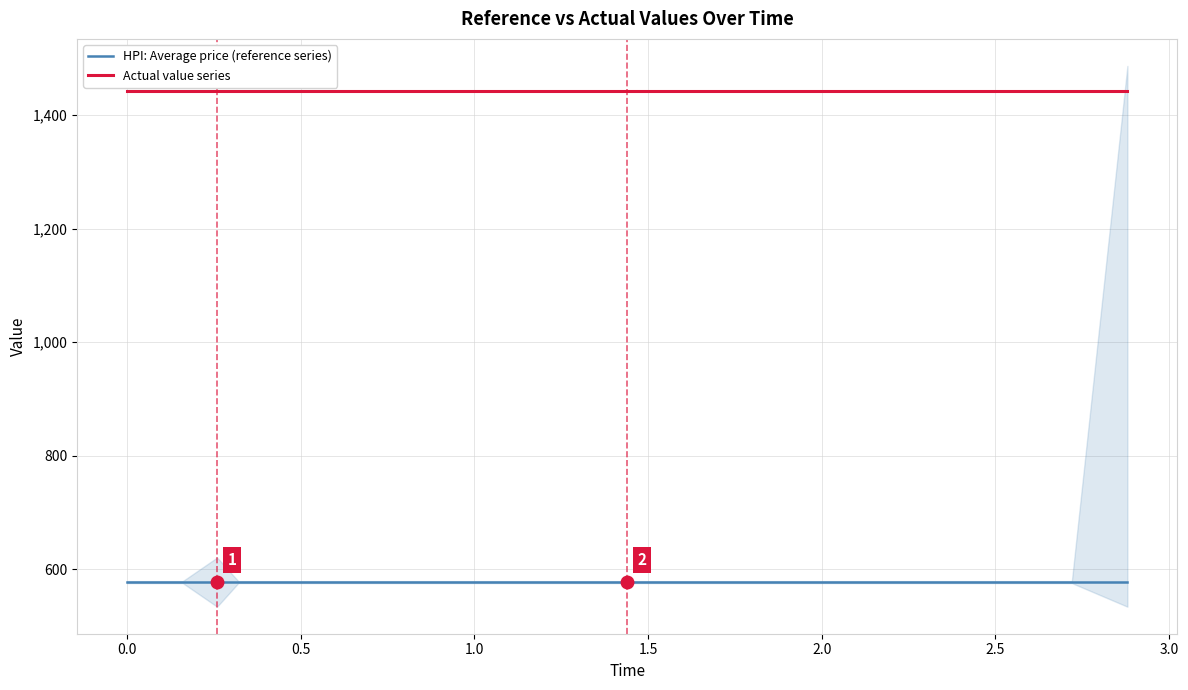

True or false: Actual value series and HPI: Average price (reference series) cross at least once.

False